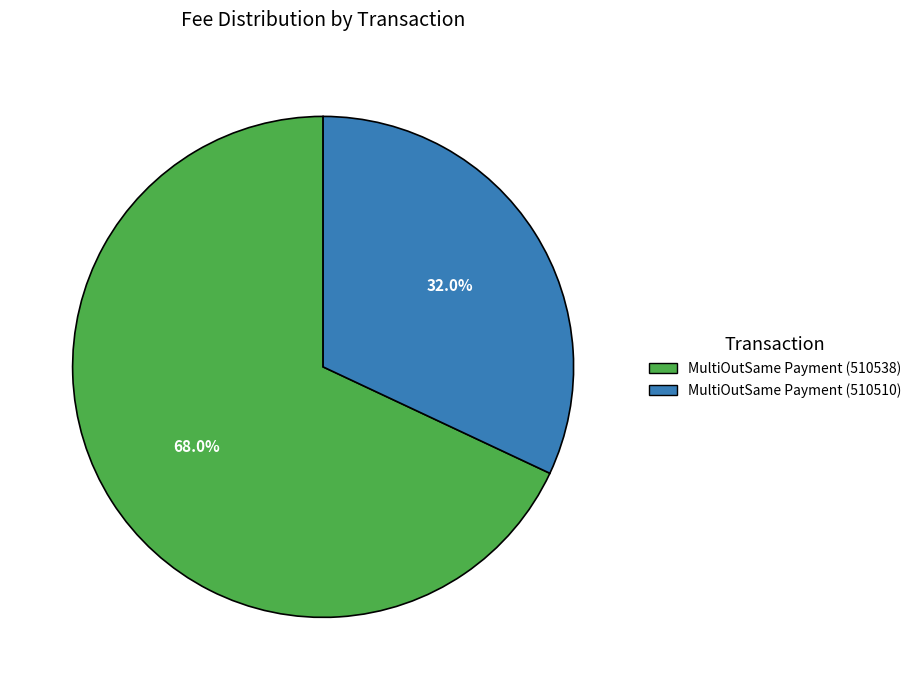

Between MultiOutSame Payment (510538) and MultiOutSame Payment (510510), which is larger?

MultiOutSame Payment (510538)